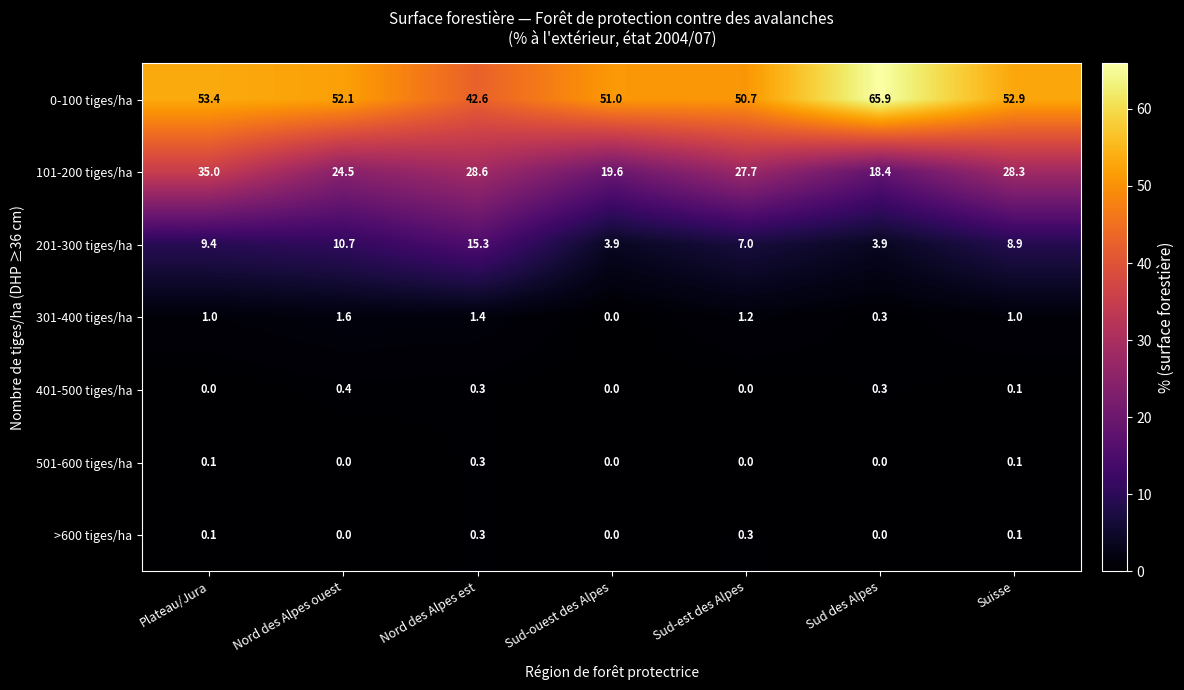

What is the difference between the highest and lowest values at Plateau/Jura?

53.4